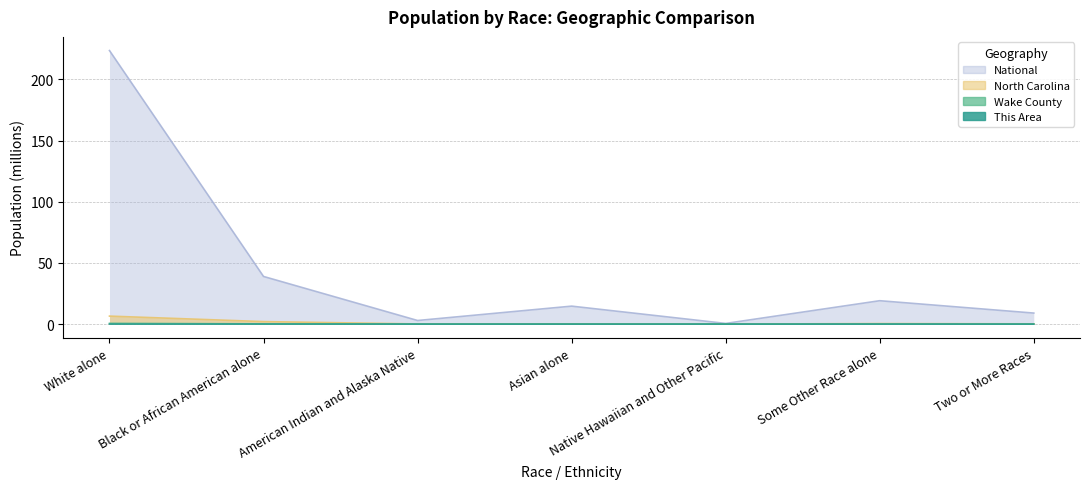

Reading left to right, extract all data points from this chart.

This Area: 0.0	0.0	0.0	0.0	0.0	0.0	0.0
Wake County: 0.6	0.2	0.0	0.0	0.0	0.0	0.0
North Carolina: 6.5	2.0	0.1	0.2	0.0	0.4	0.2
National: 223.6	38.9	2.9	14.7	0.5	19.1	9.0